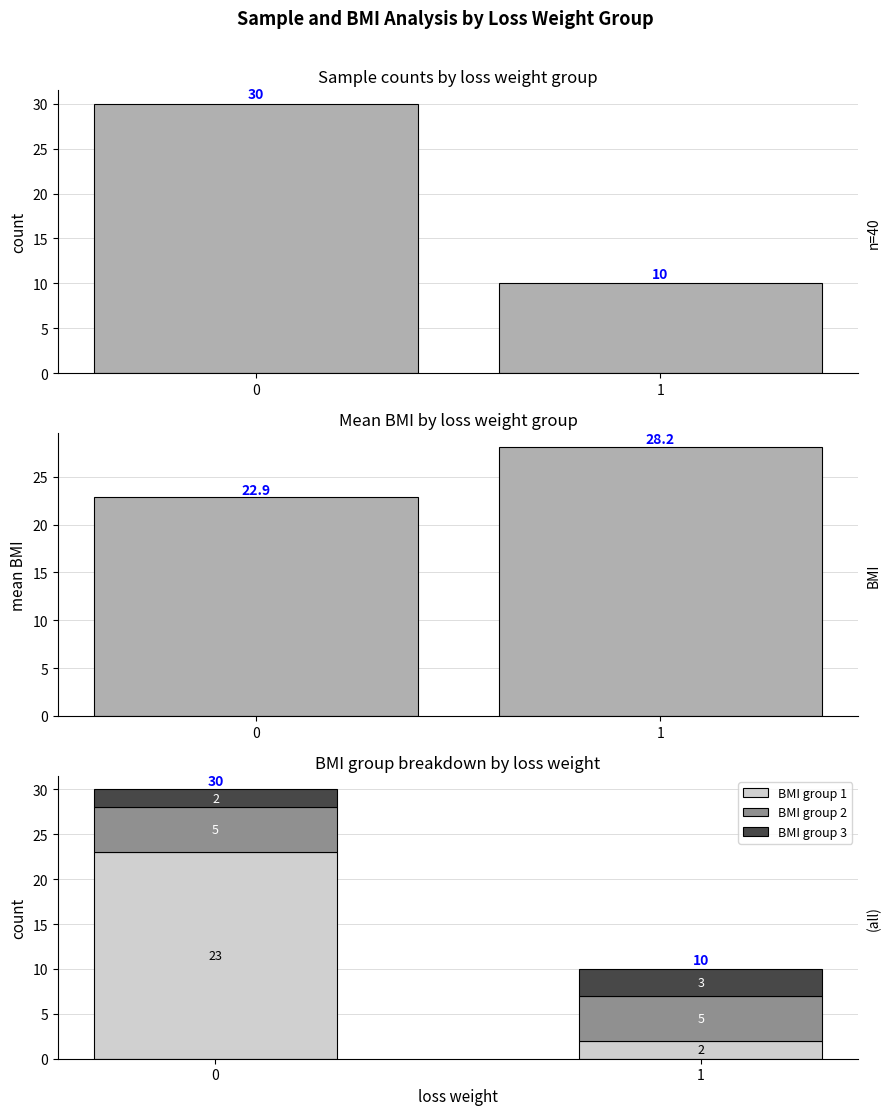

Reading left to right, list all the values displayed in this chart.

sample count: 0=30.0	1=10.0
mean BMI: 0=22.9	1=28.2
BMI group 1: 0=23.0	1=2.0
BMI group 2: 0=5.0	1=5.0
BMI group 3: 0=2.0	1=3.0